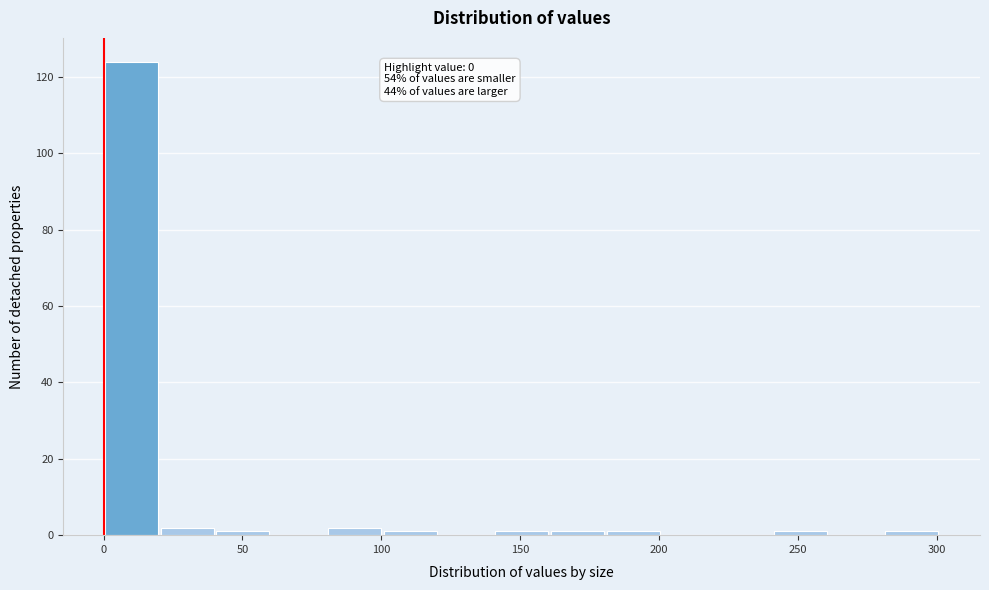

Which range on the x-axis has the tallest bar?

0 to 20